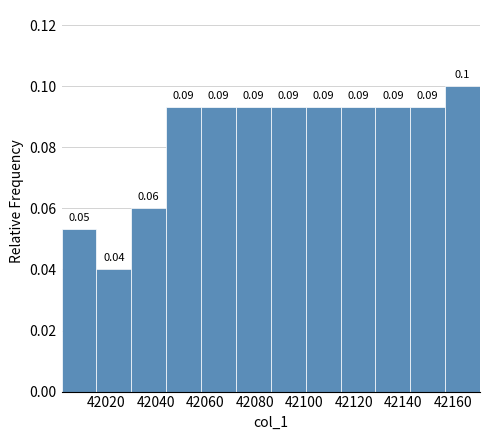

Over which range of the x-axis is the bar tallest?

42156 to 42172